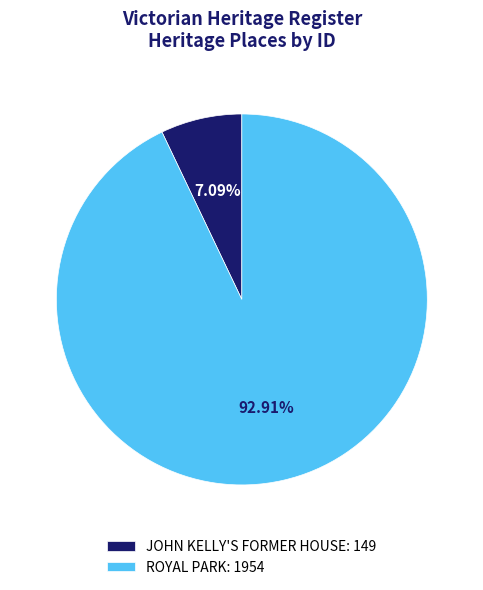

To the nearest percent, what is the difference between the largest and smallest slice percentages?

86%